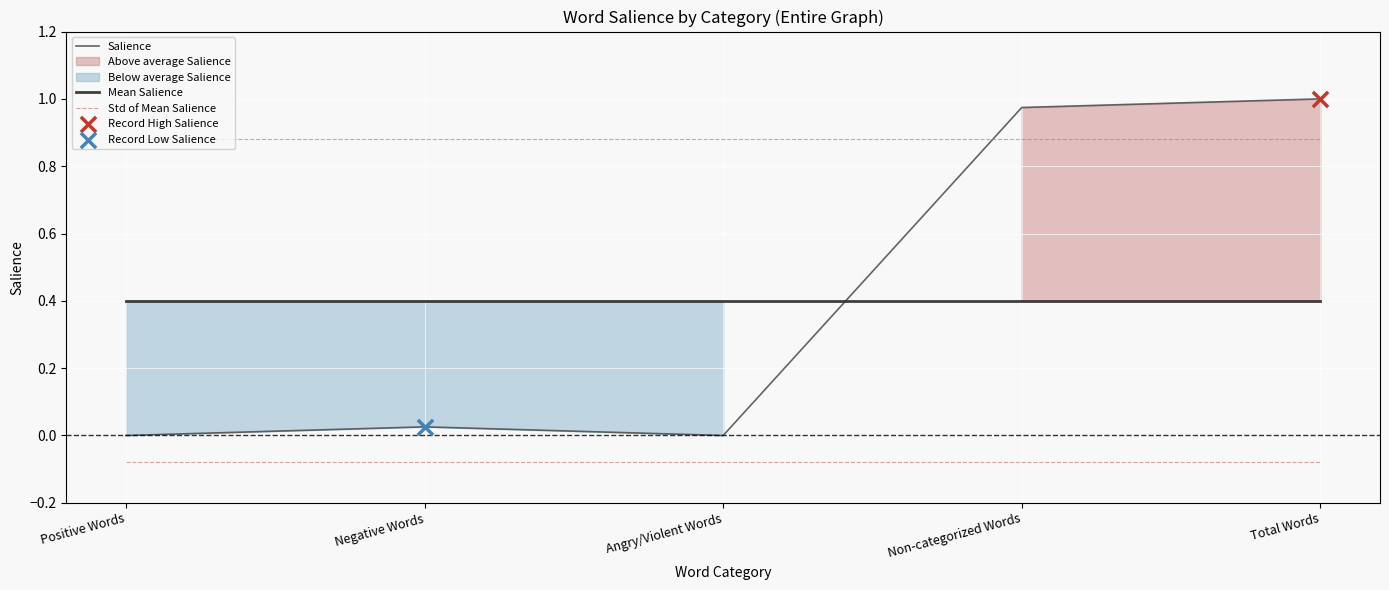

At which category is the sum across all series the highest?

Total Words